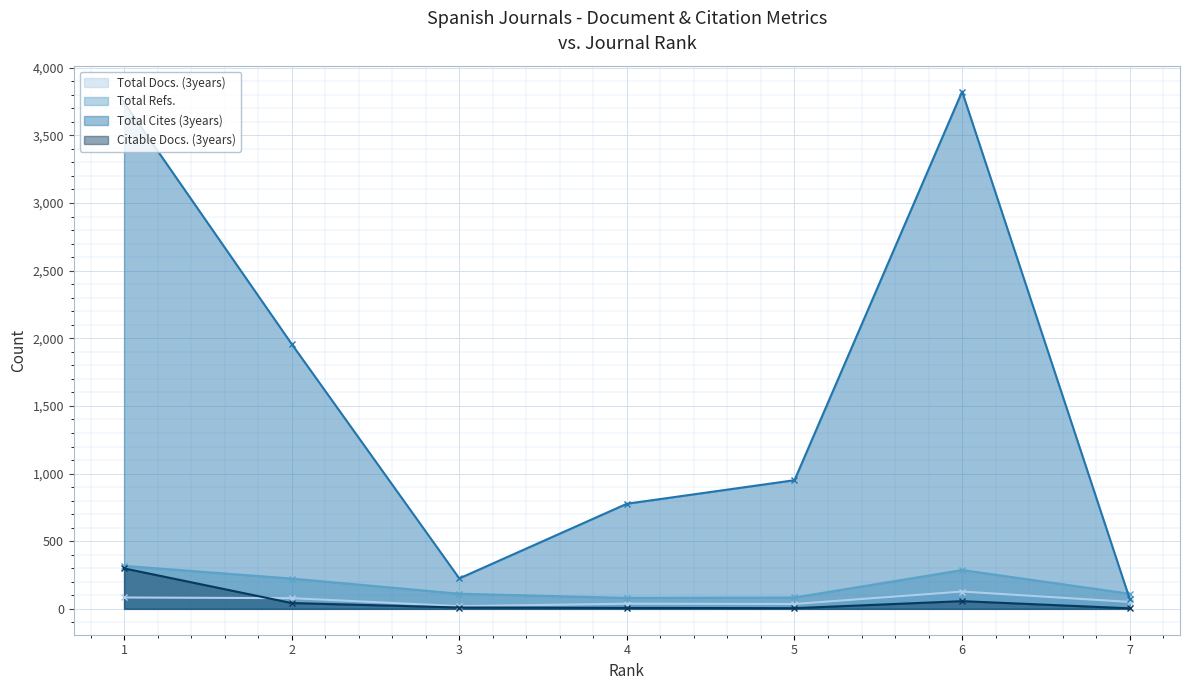

What is the difference between the maximum and second lowest values in the Citable Docs. (3years) series?

294